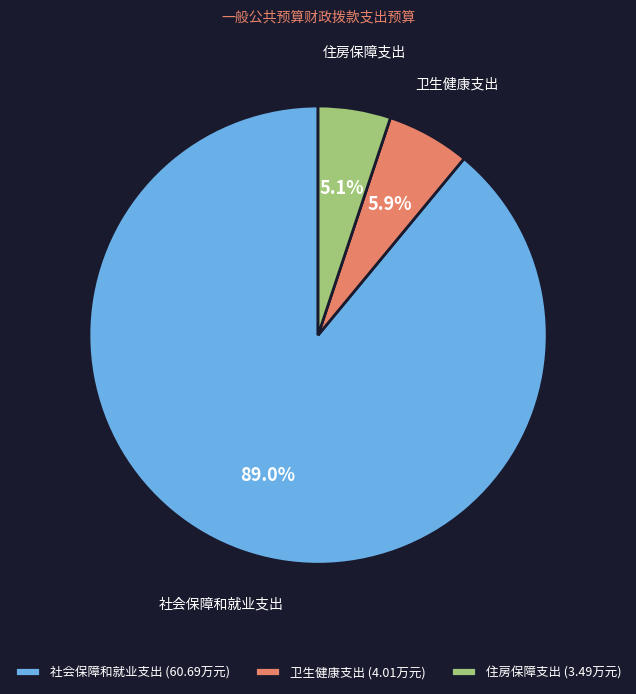

Which slice is the largest?

社会保障和就业支出